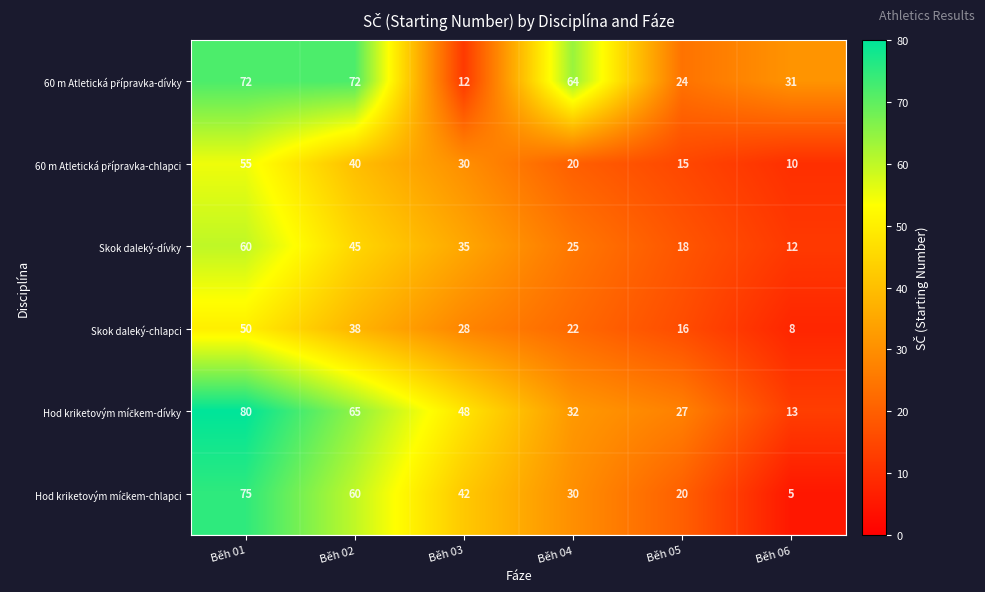

The Skok daleký-chlapci series shows 26 at Běh 05. True or false?

False